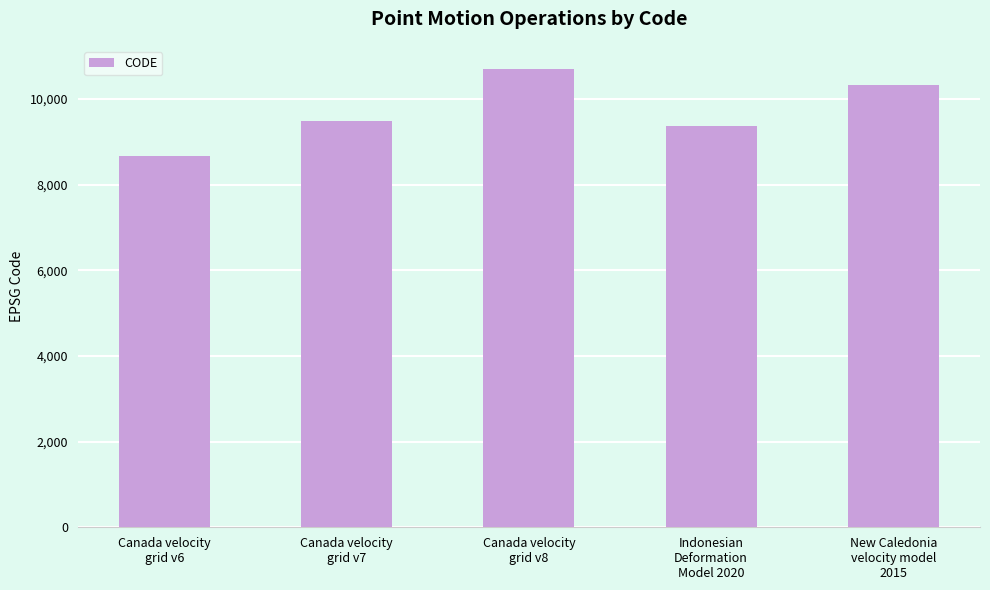

What is the approximate value at Indonesian
Deformation
Model 2020, to the nearest 50?

9400